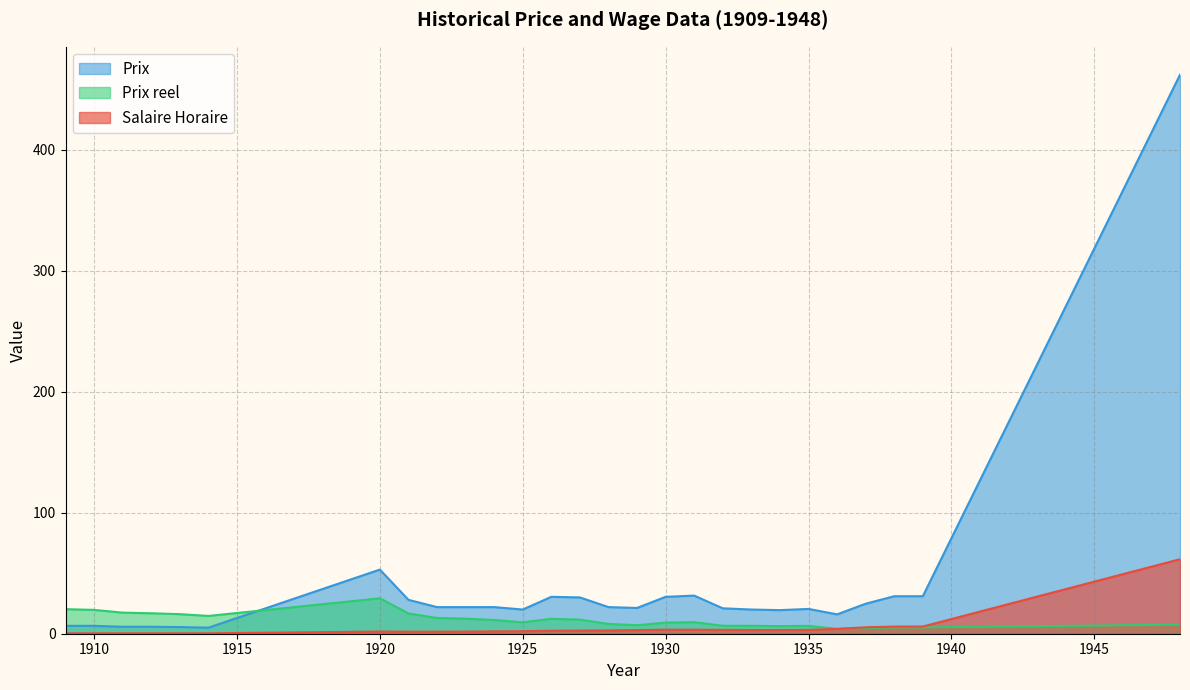

Is the value of Prix at 1920 greater than the value of Prix reel at 1939?

Yes